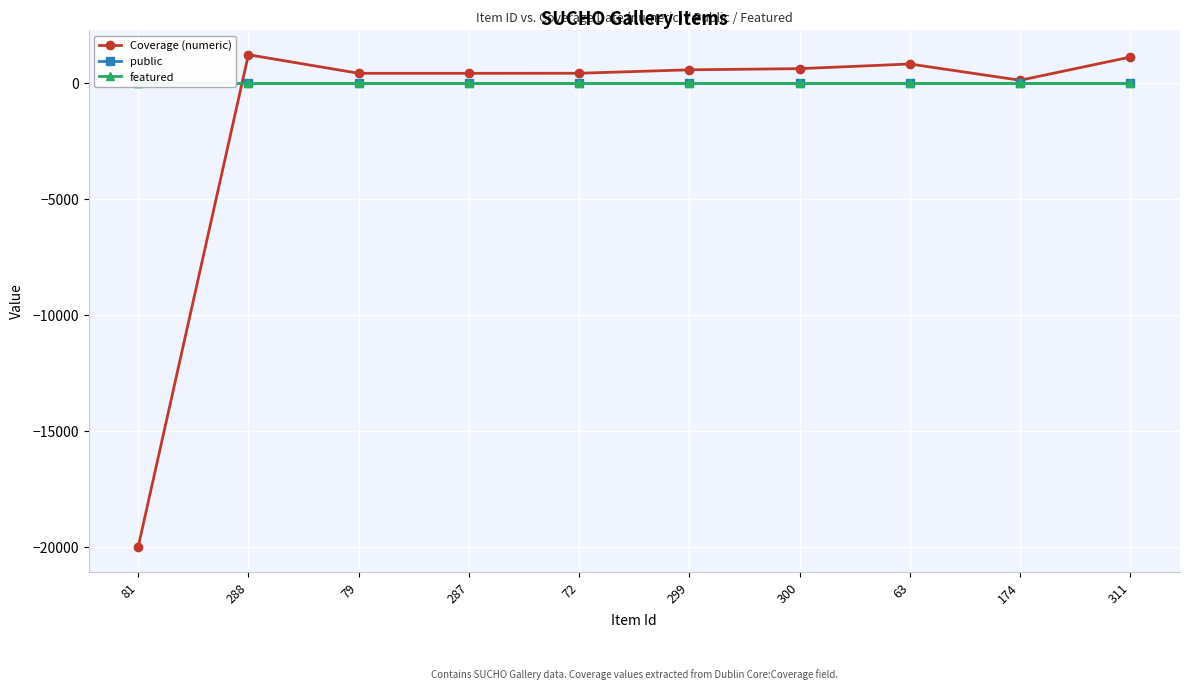

What is the total value across all series at 311?

1101